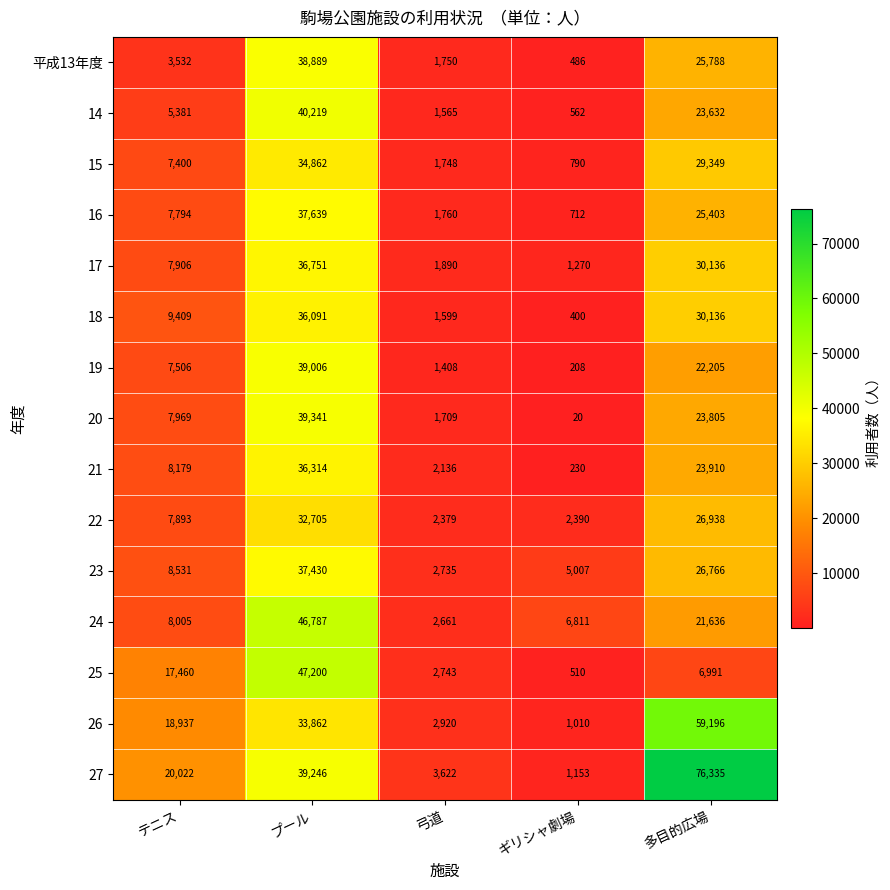

Count the number of categories in the chart.

5